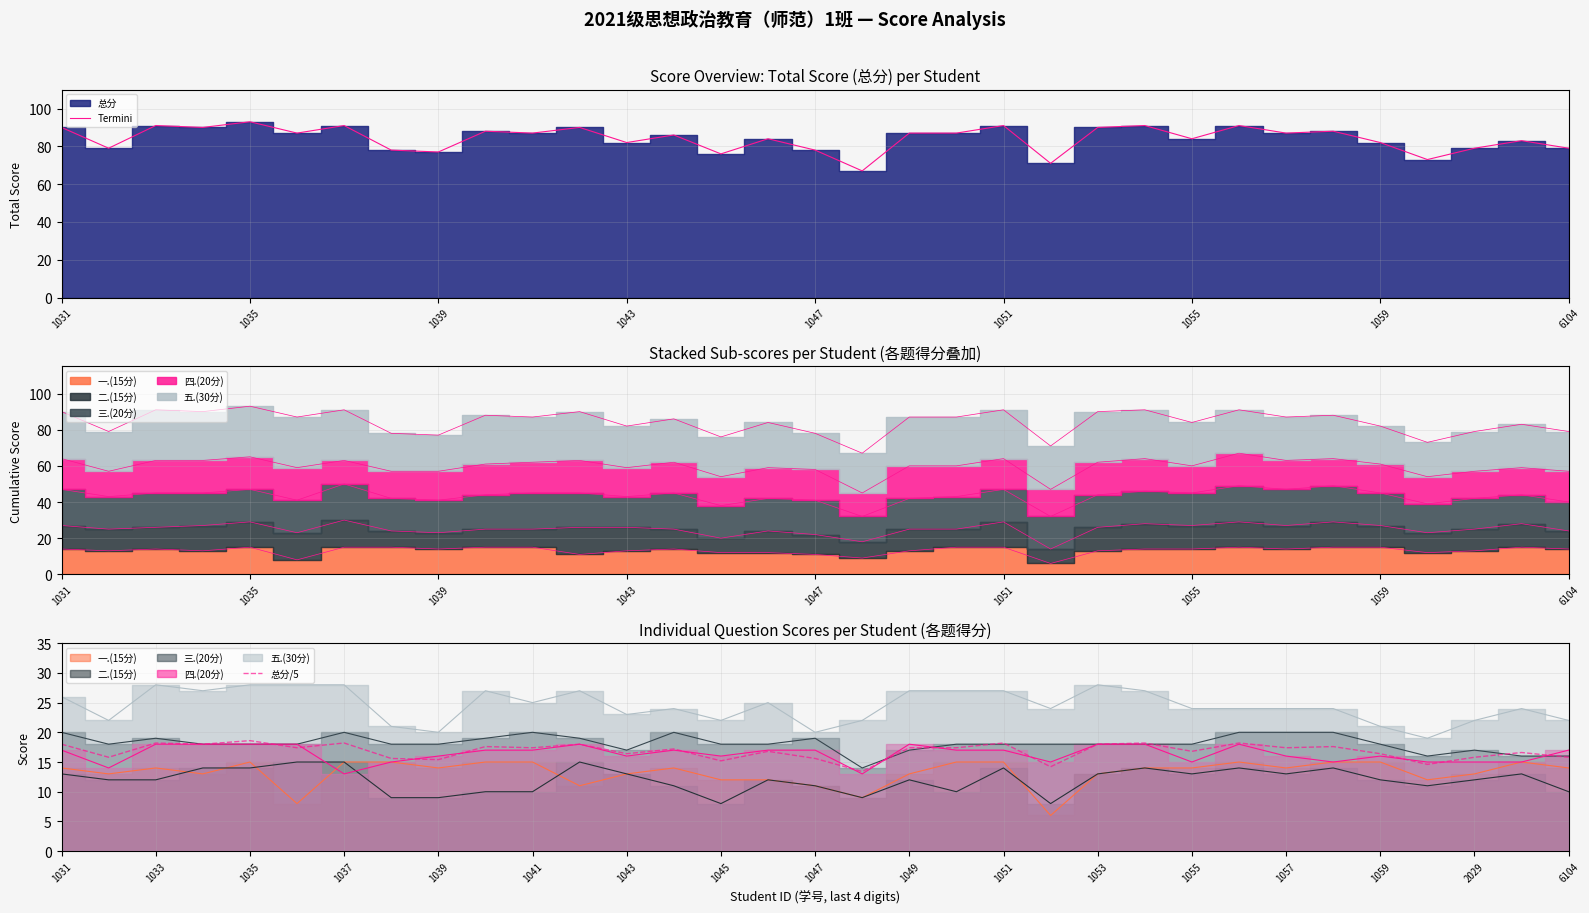

What is the minimum value for 总分/5?

13.4